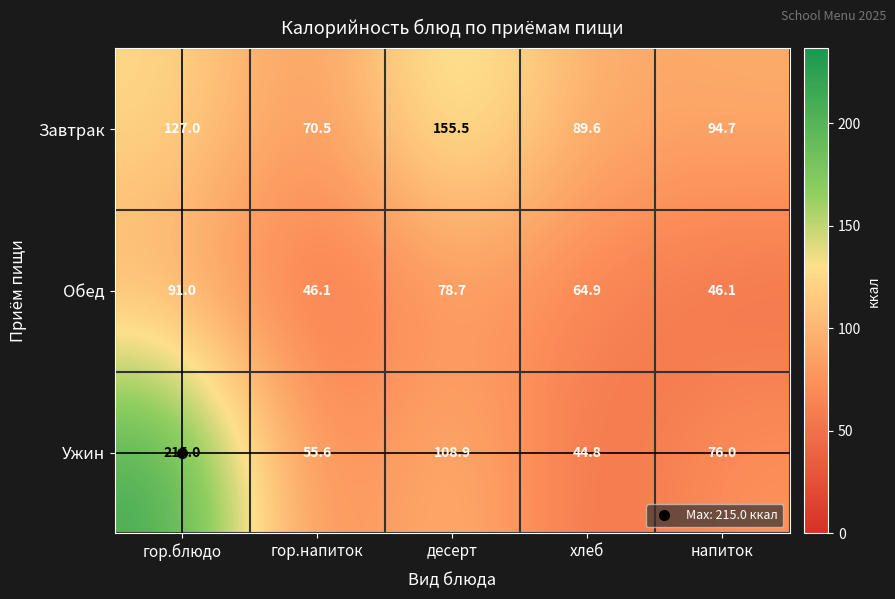

The value of Ужин at гор.напиток is 55.6. True or false?

True